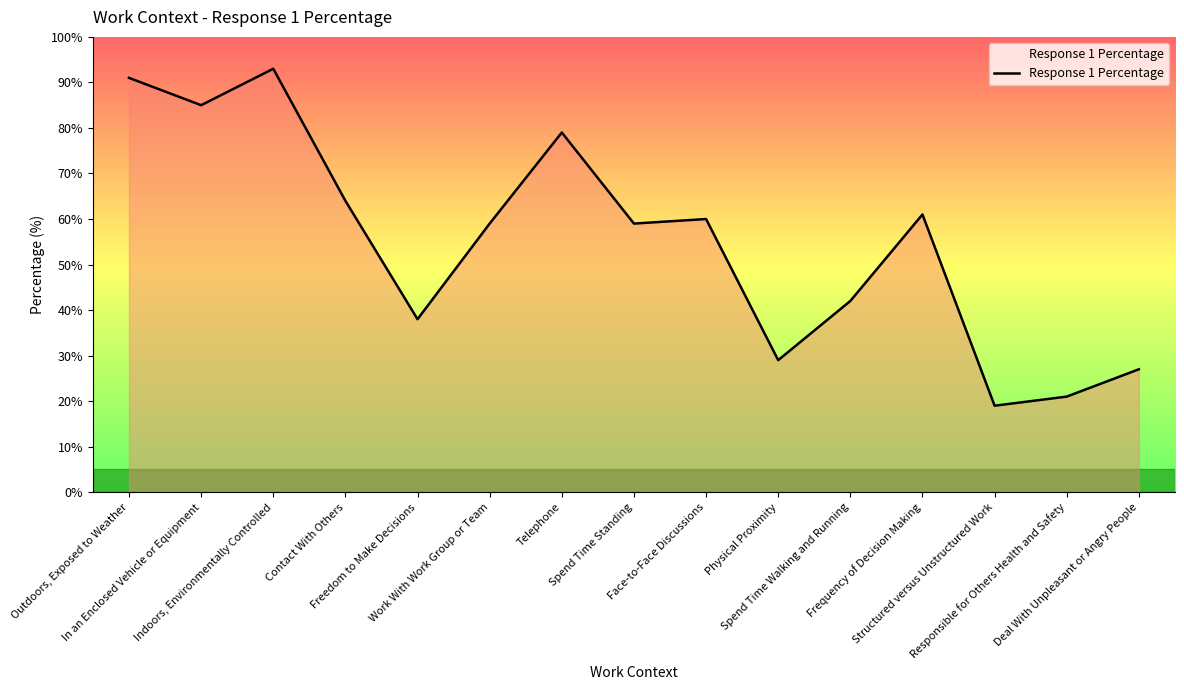

What is the maximum value shown in the chart?

93